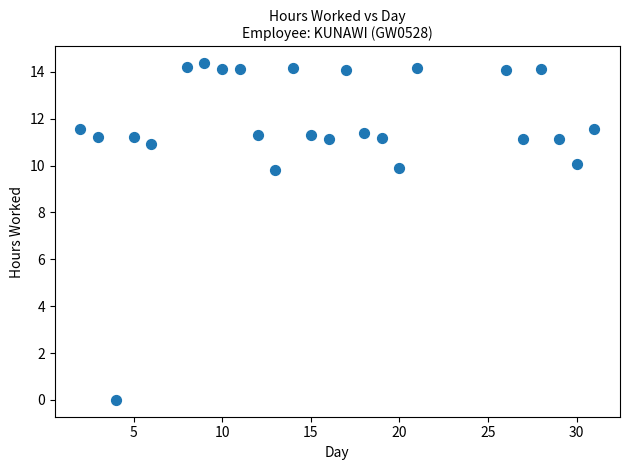

What is the range of Y values (max minus min)?

14.4